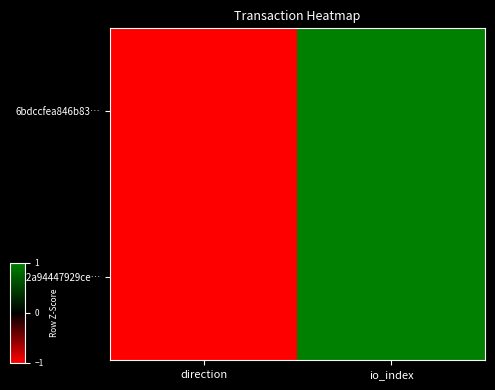

At direction, list the series in order from smallest to largest.

6bdccfea846b83…, a12a94447929ce…